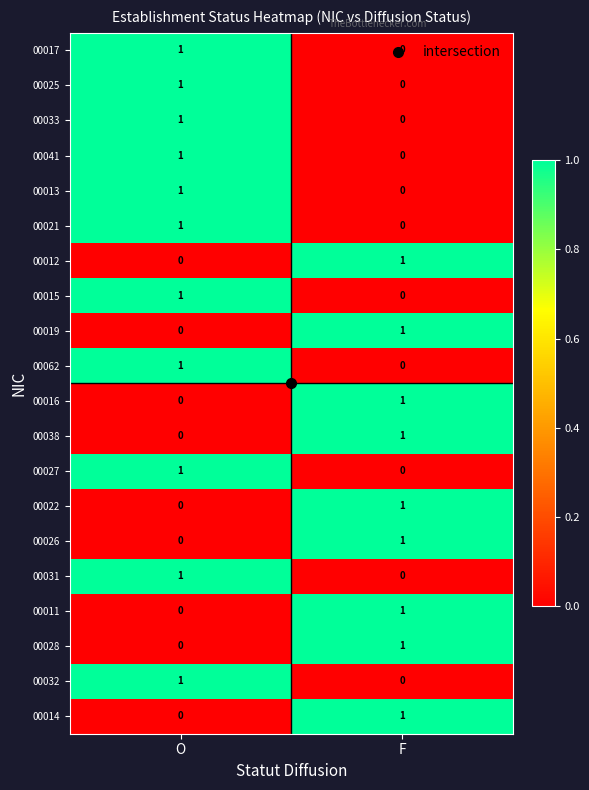

List the labels in order of 00014 value, largest first.

F, O